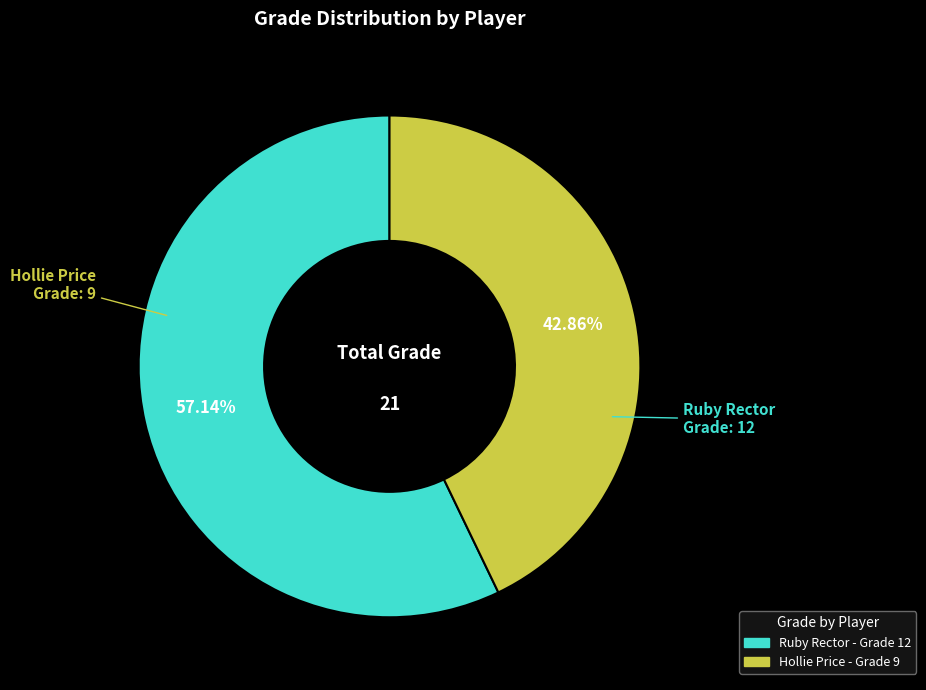

Is the sum of Hollie Price and Ruby Rector greater than half?

Yes